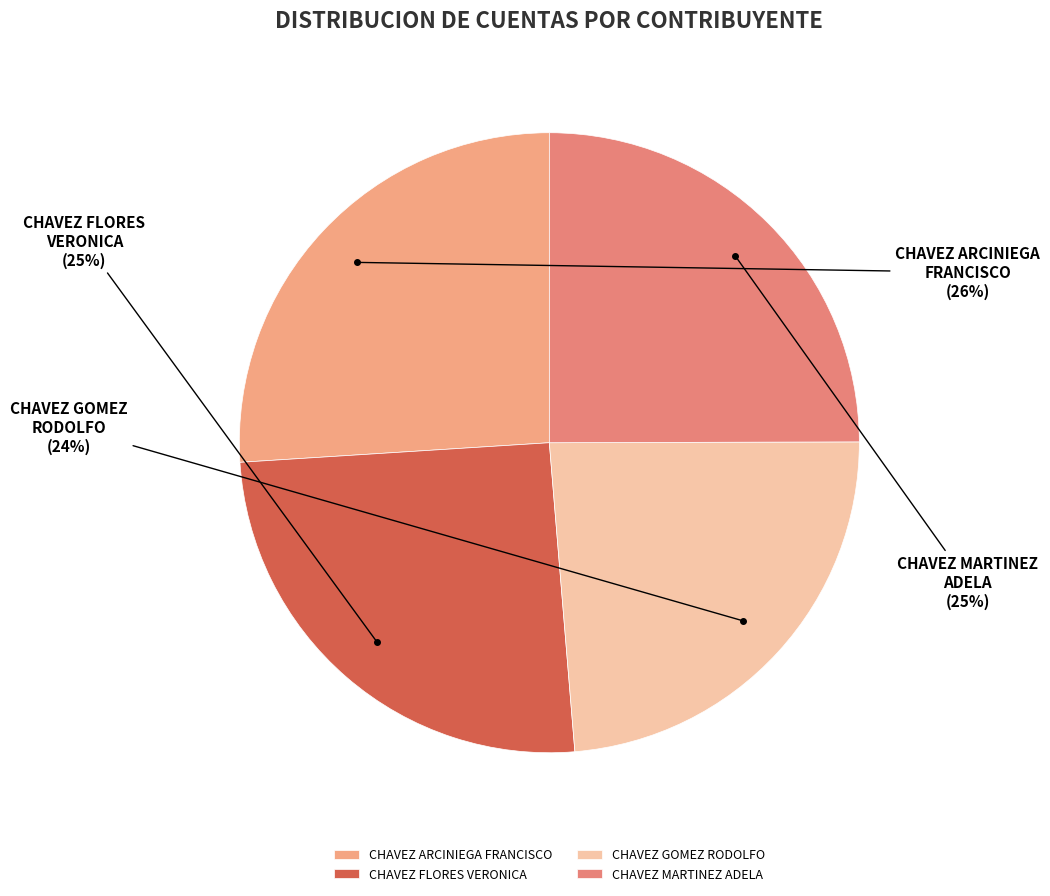

Between CHAVEZ GOMEZ RODOLFO and CHAVEZ MARTINEZ ADELA, which is larger?

CHAVEZ MARTINEZ ADELA